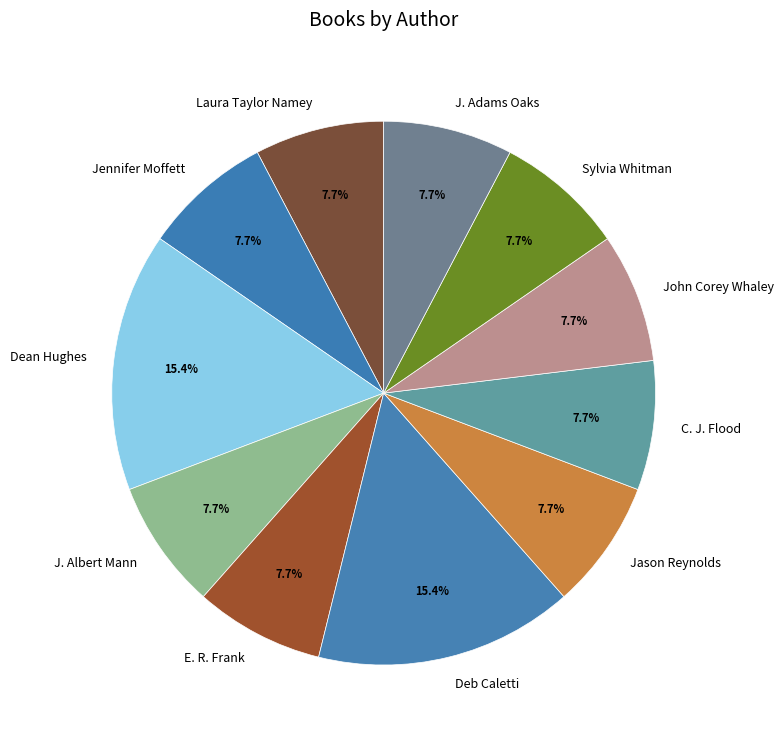

Does Laura Taylor Namey represent more than half of the total?

No